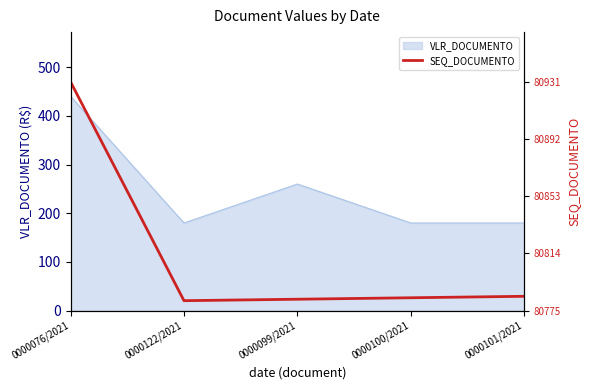

What position from the left is 0000099/2021?

3